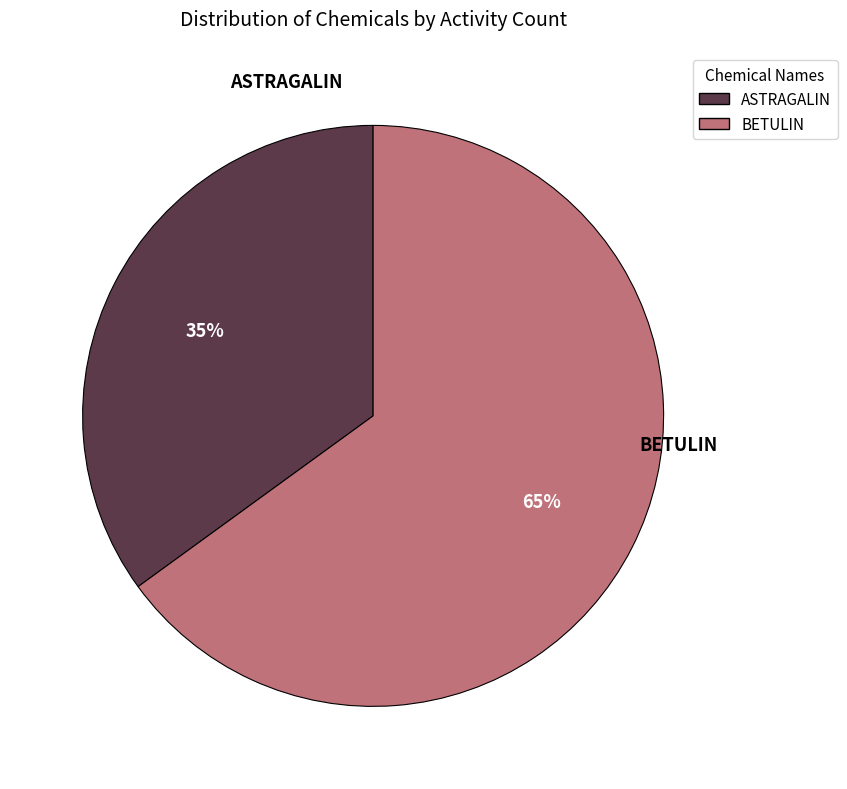

How many slices are in this pie chart?

2